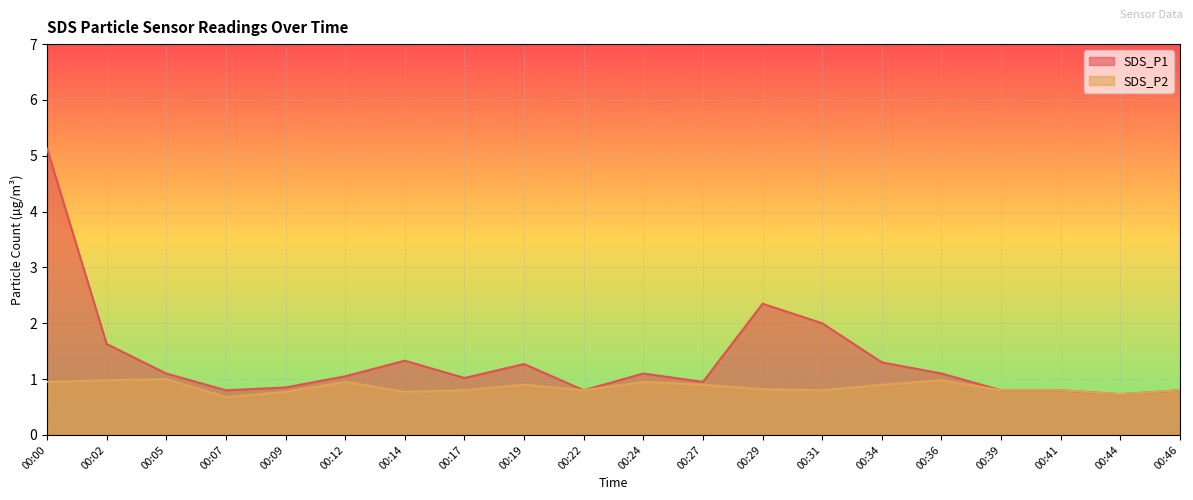

What is the value of the SDS_P2 point at the 17th from the left?

0.8